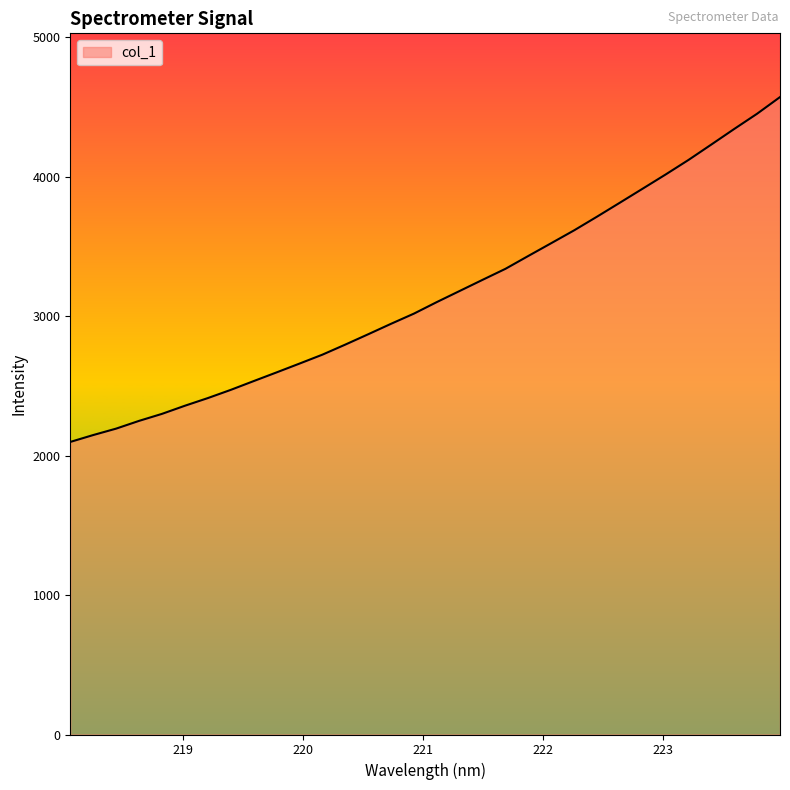

How many categories are shown in the chart?

32